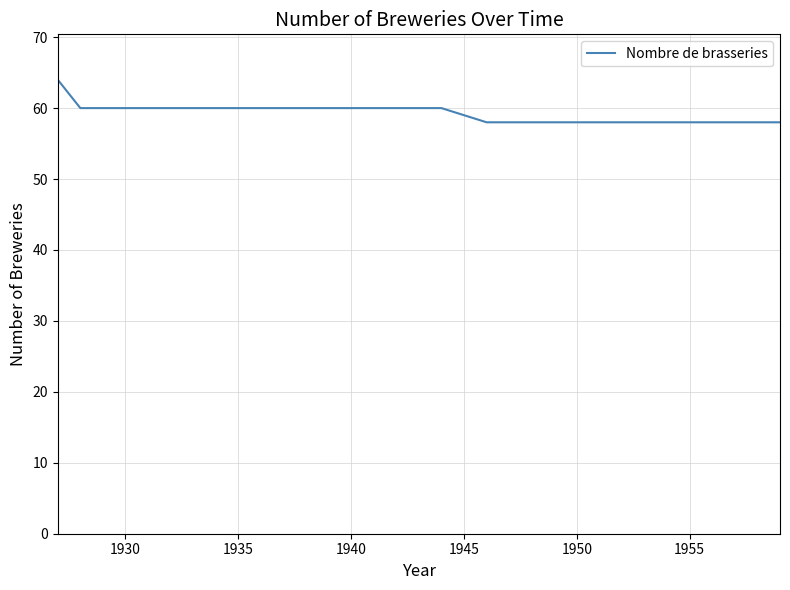

What is the greatest value displayed?

64